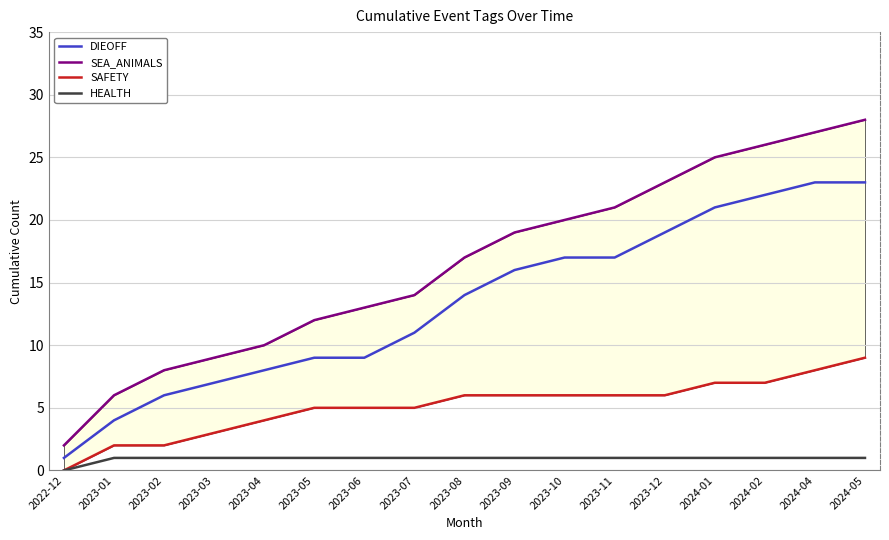

Rank the series by their average value, from lowest to highest.

HEALTH, SAFETY, DIEOFF, SEA_ANIMALS